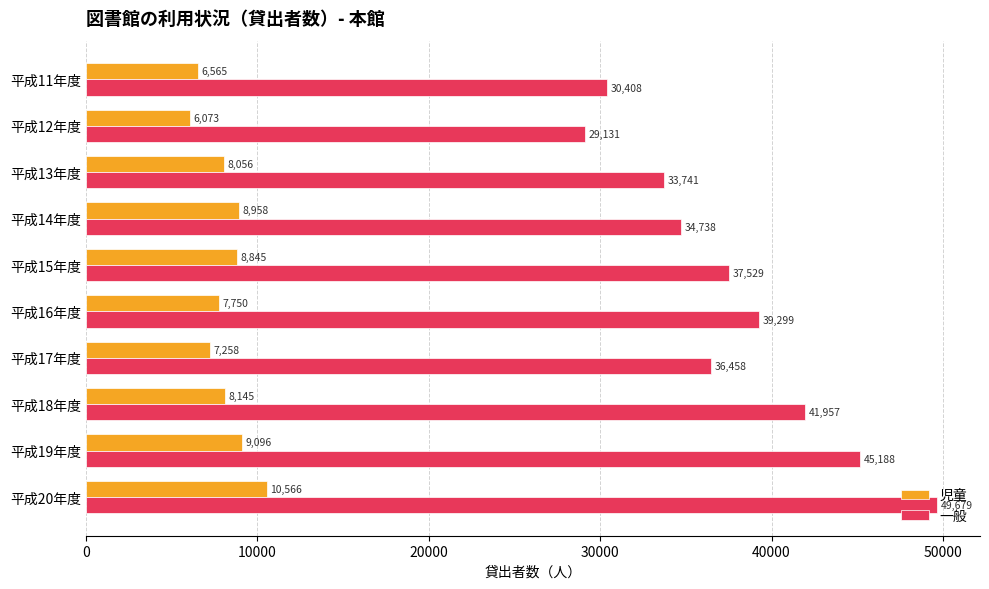

Is it true that 児童 equals 8145 at 平成18年度?

True